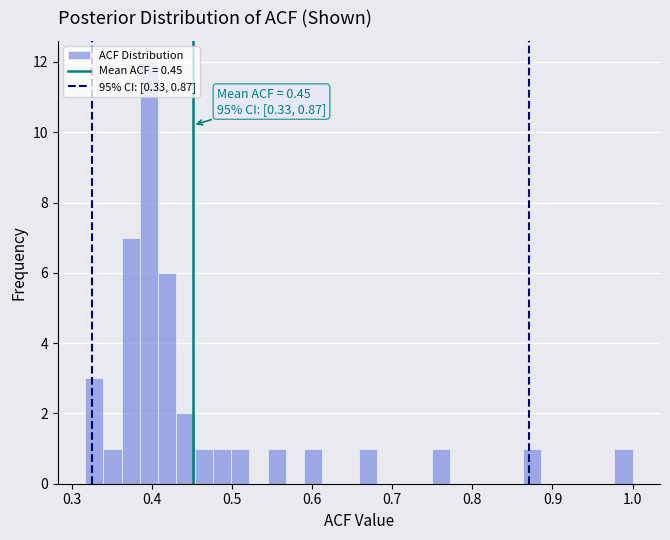

Around what value on the x-axis is the tallest bar? Give the approximate position of its centre, as read against the axis.

0.40